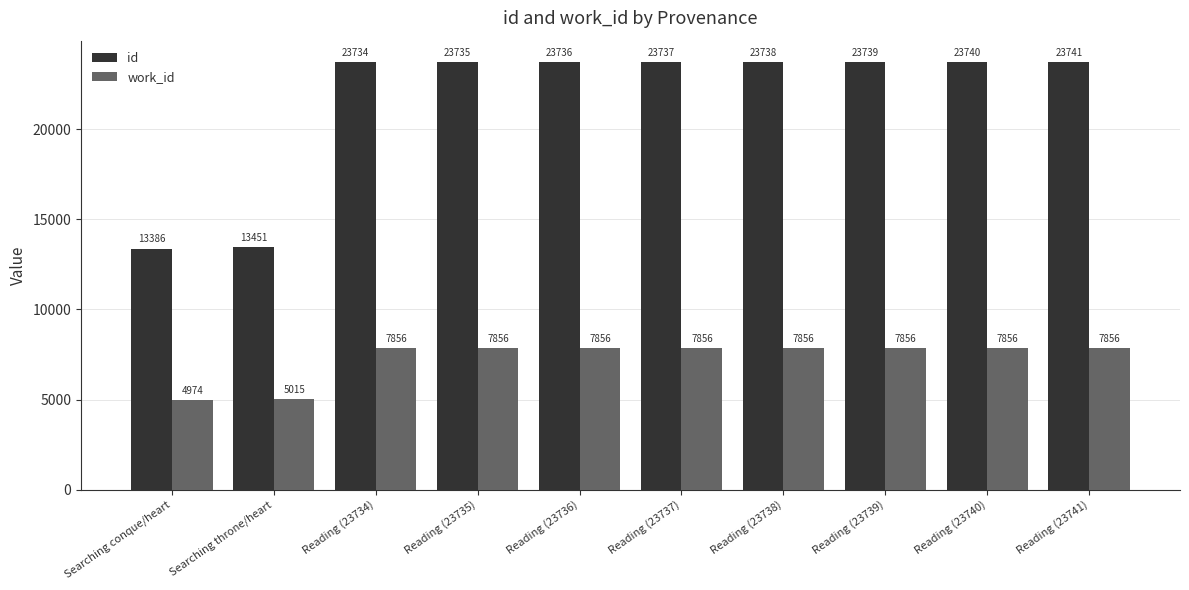

Which category has the highest value across all series?

Reading (23741)